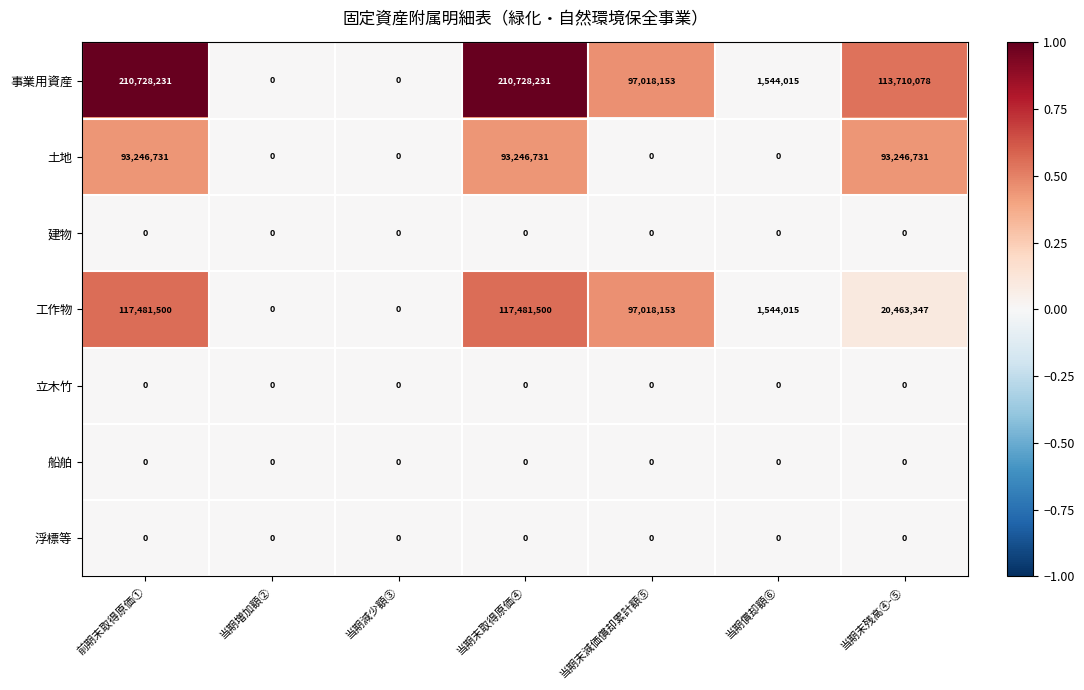

True or false: 建物 has a value of 0 at 当期末残高④-⑤.

True